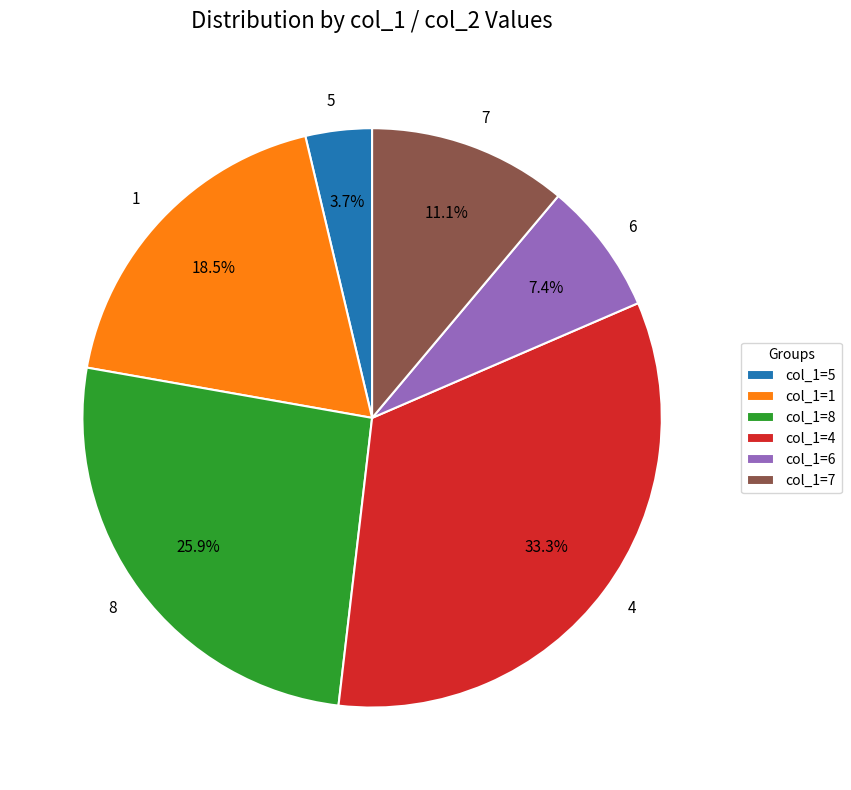

Does any single category account for the majority?

No